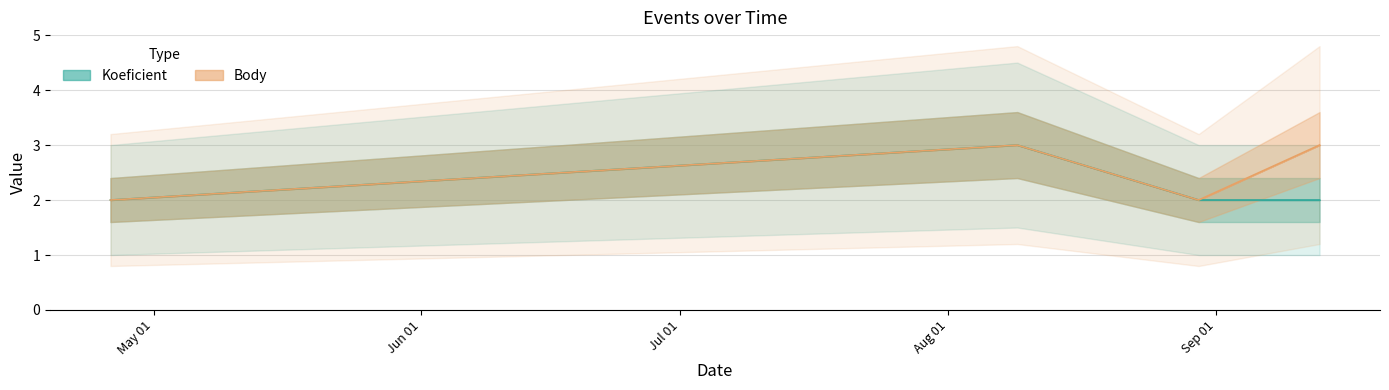

What is the value of the Body point at the 1st from the left?

2